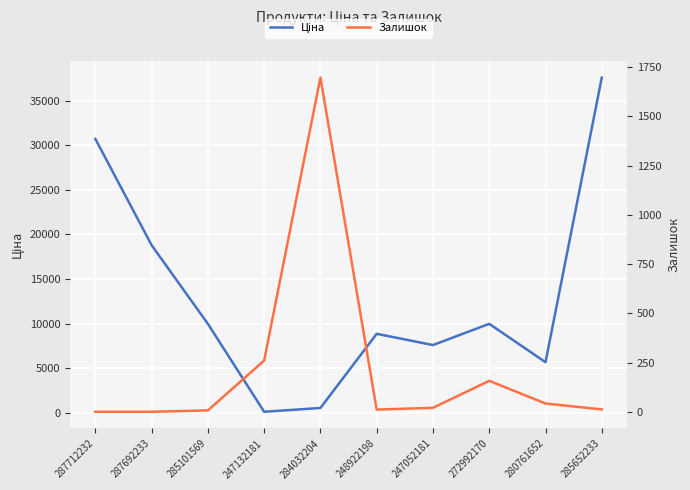

What is the sum of all Залишок values?

2206.0